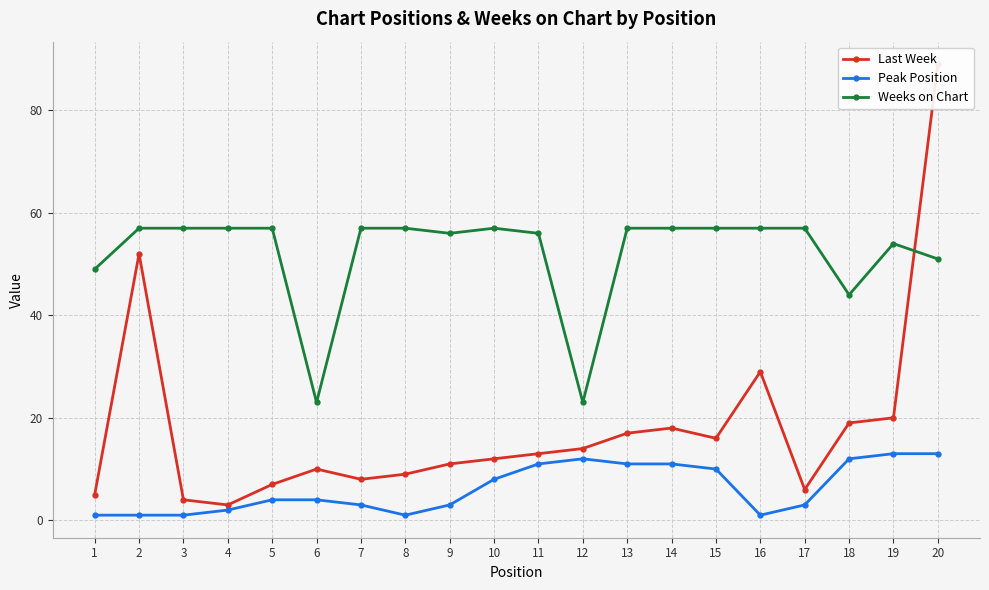

What is the difference between the highest and lowest values at 13?

46